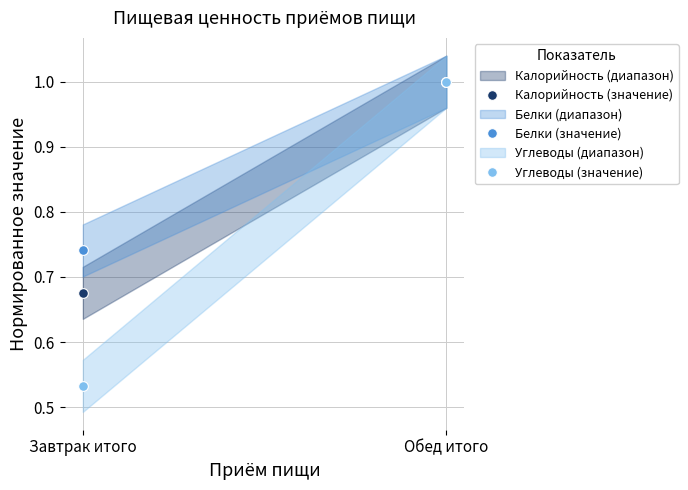

Which series changed the most between Завтрак итого and Обед итого?

Углеводы (значение)